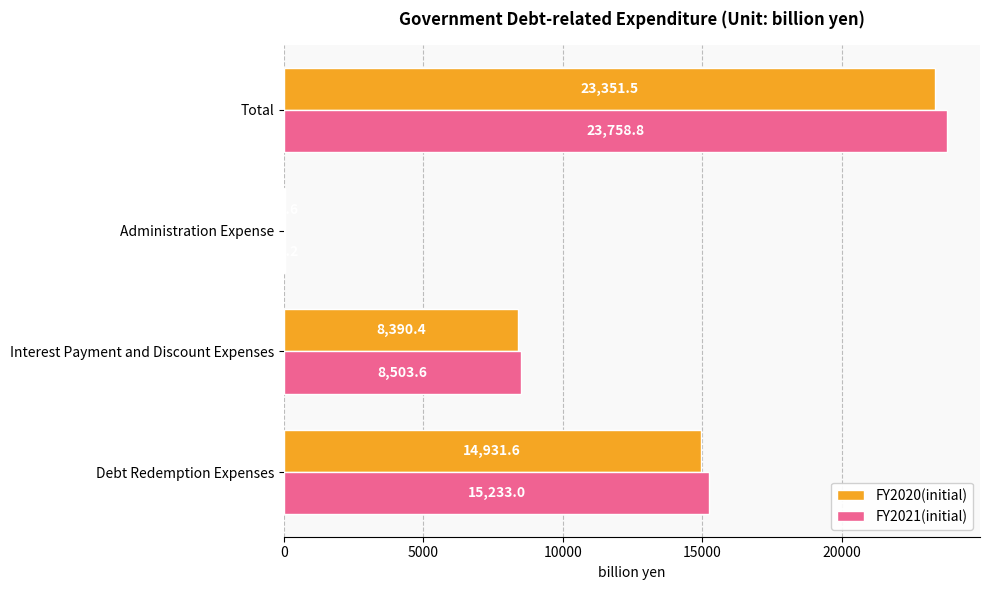

Which category has the highest value across all series?

Total